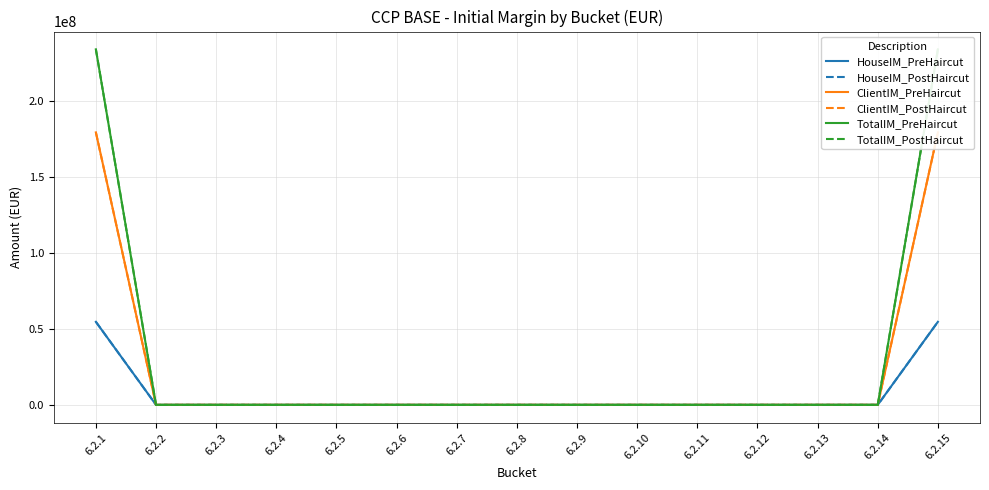

What is the maximum value for ClientIM_PostHaircut?

179162967.4